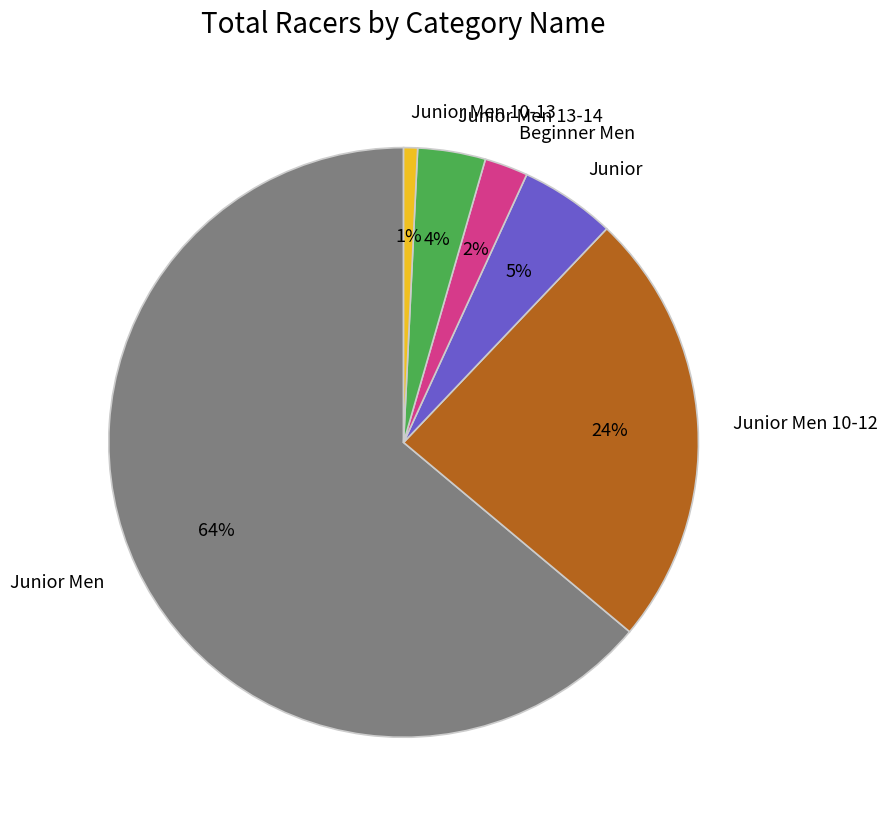

The Junior slice represents 14% of the pie. True or false?

False